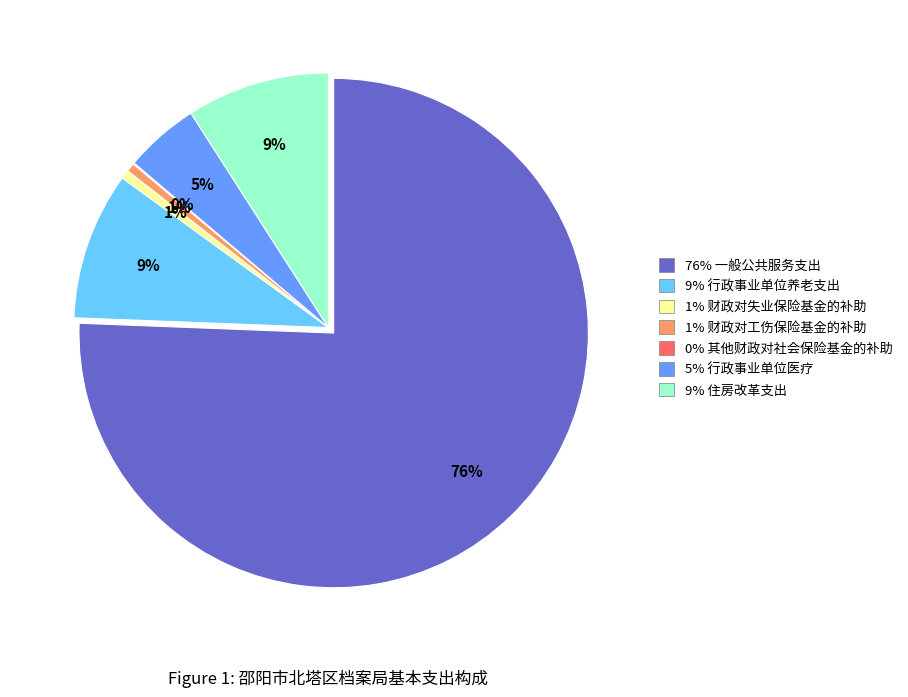

How many slices are in this pie chart?

7